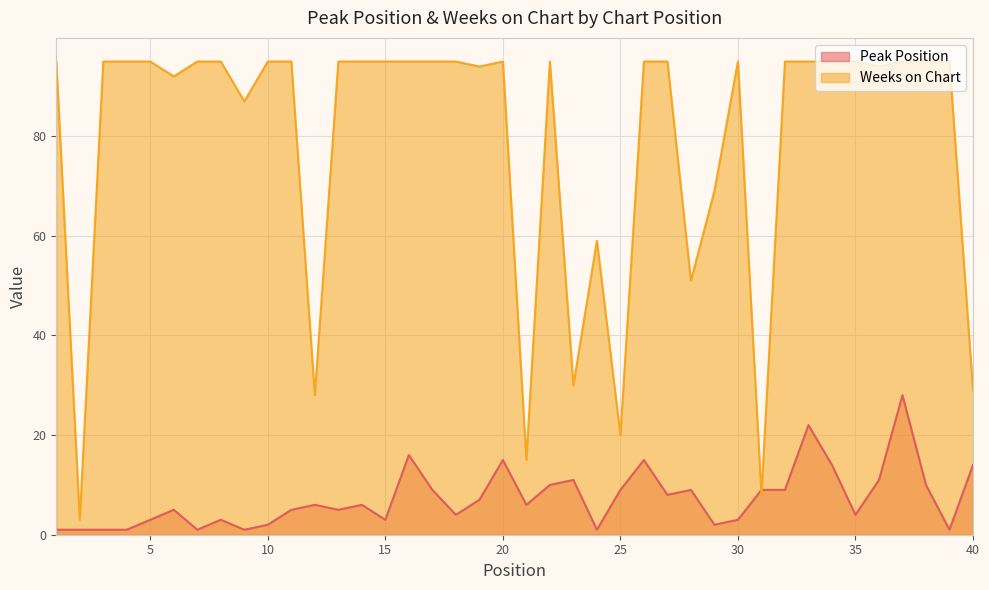

Which series ends up on top after the final intersection of Weeks on Chart and Peak Position?

Weeks on Chart